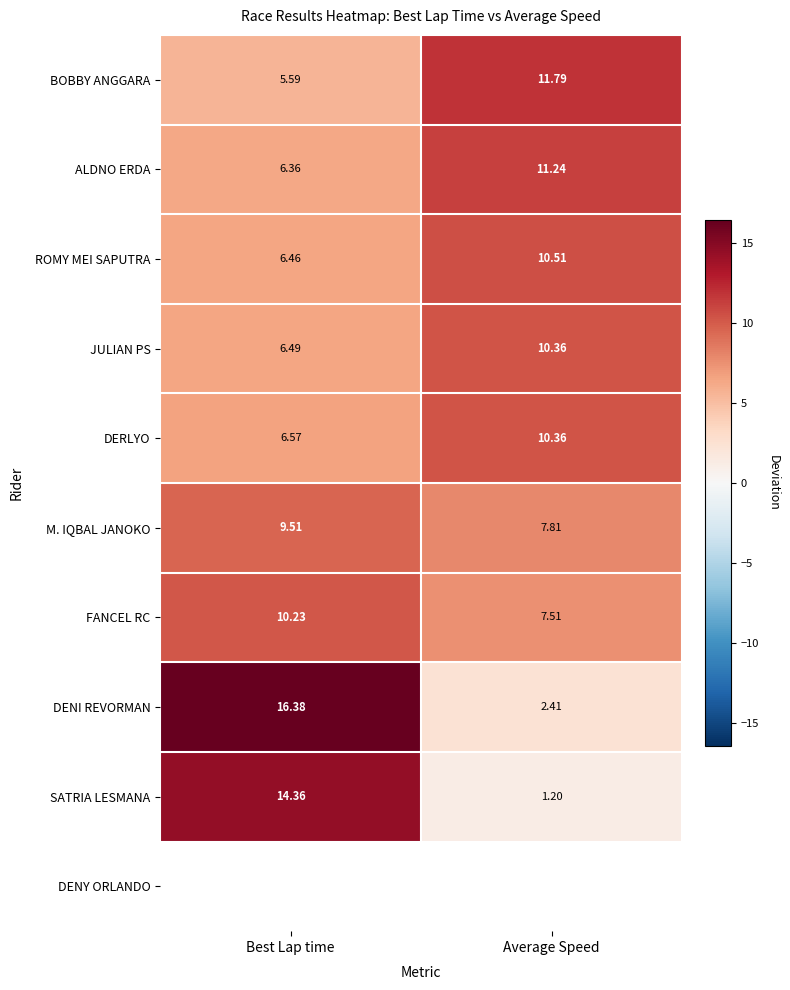

Where does the FANCEL RC series first go above 10?

Best Lap time